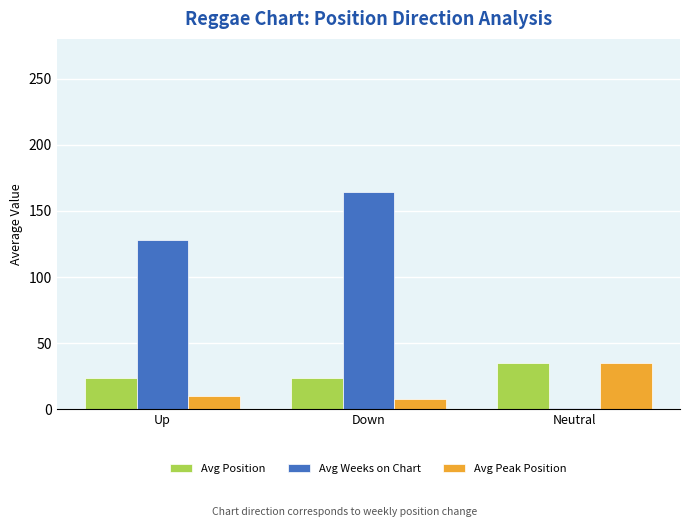

What is the approximate value of Avg Weeks on Chart at Up?

127.9